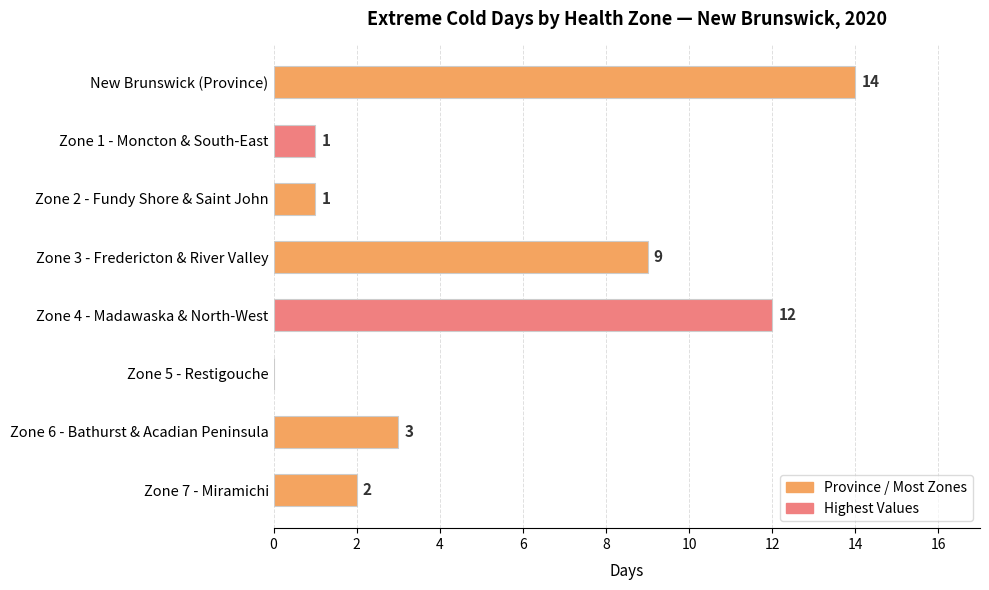

Reading bottom to top, list all the values displayed in this chart.

Zone 7 - Miramichi=2	Zone 6 - Bathurst & Acadian Peninsula=3	Zone 5 - Restigouche=0	Zone 4 - Madawaska & North-West=12	Zone 3 - Fredericton & River Valley=9	Zone 2 - Fundy Shore & Saint John=1	Zone 1 - Moncton & South-East=1	New Brunswick (Province)=14